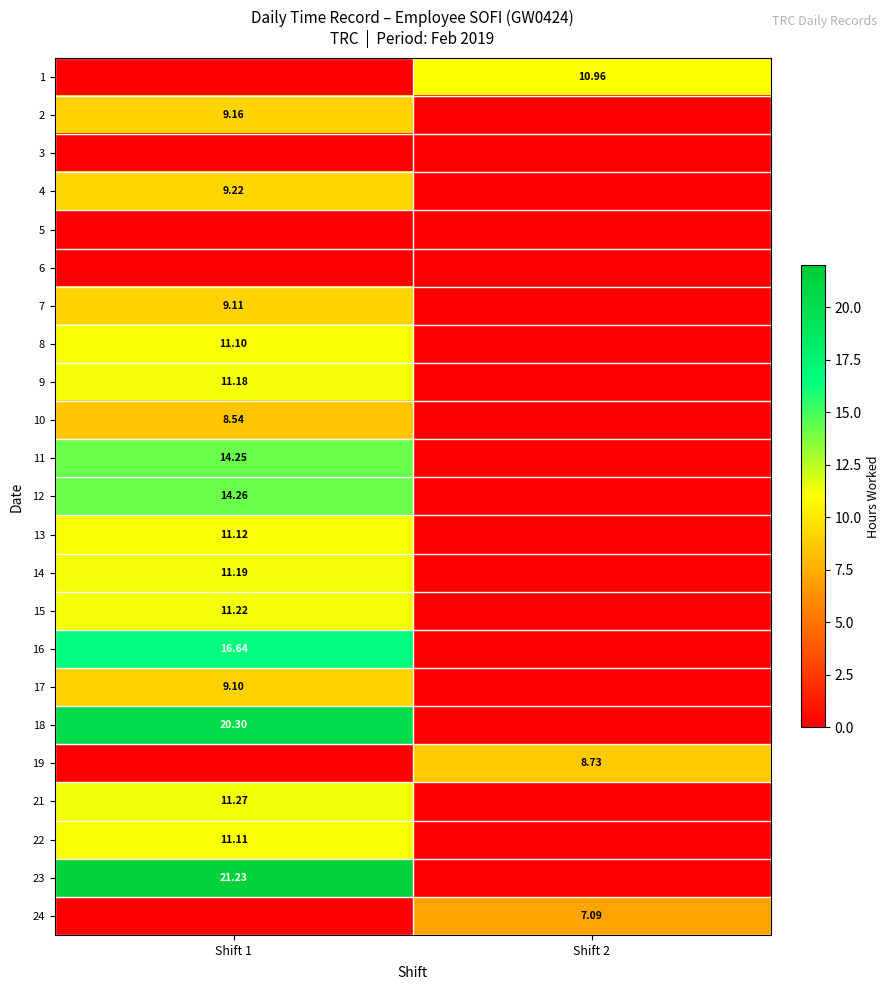

Which category has the highest value across all series?

Shift 1